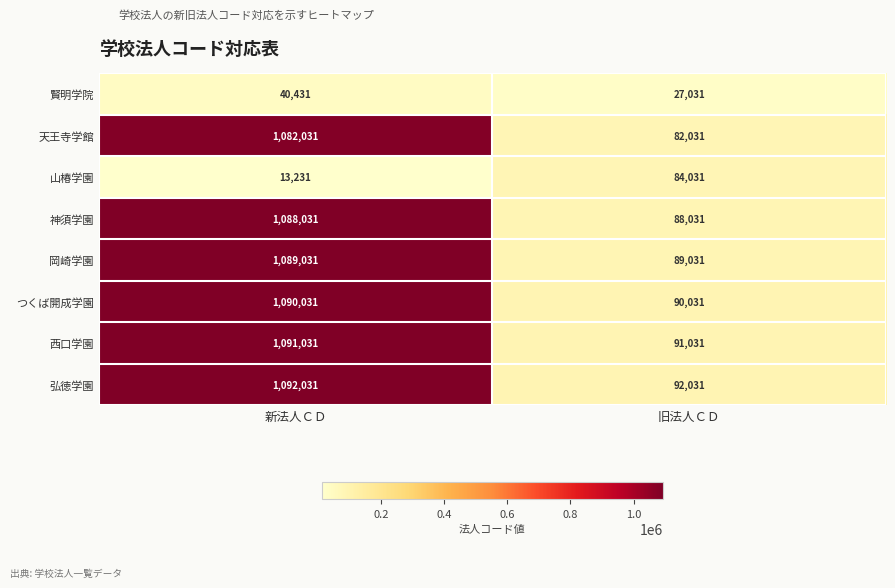

True or false: 西口学園 has a value of 91031 at 旧法人ＣＤ.

True